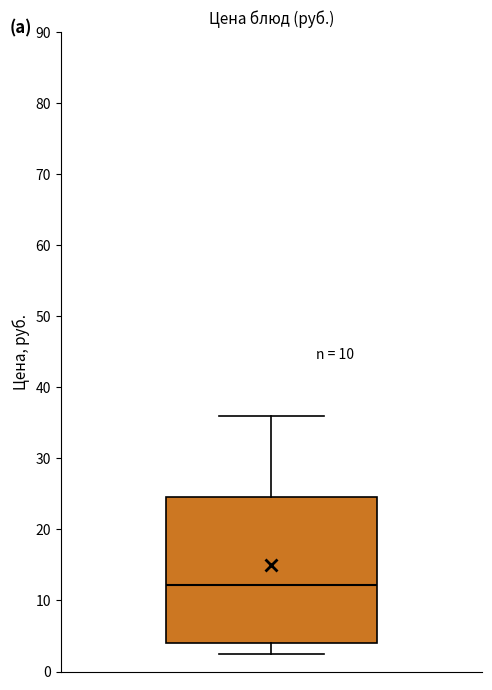

Where is the upper edge of the box on the y-axis? The values are not printed on the chart, so give them approximately, as read against the axis.

25